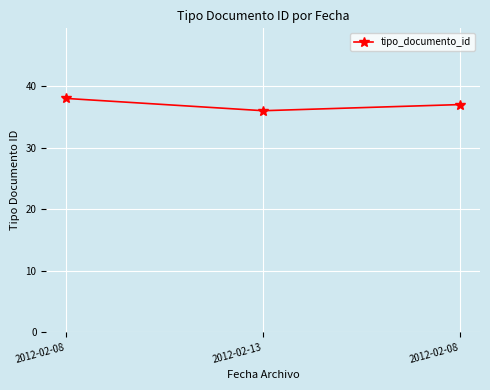

How many values are below 37?

1